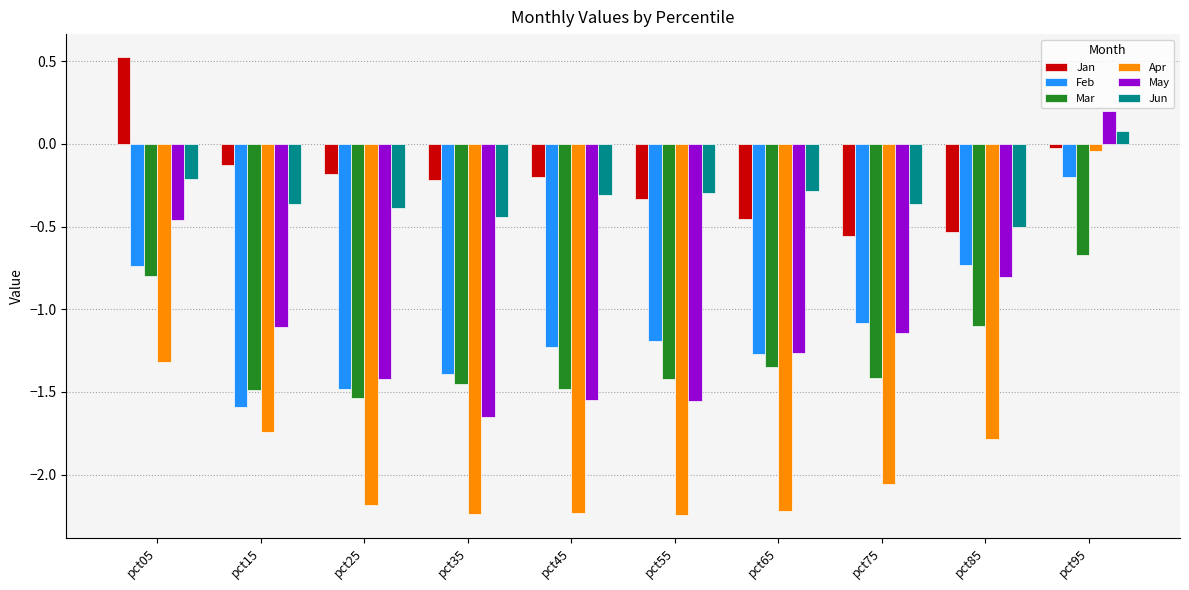

Which series has the widest spread of values?

Apr